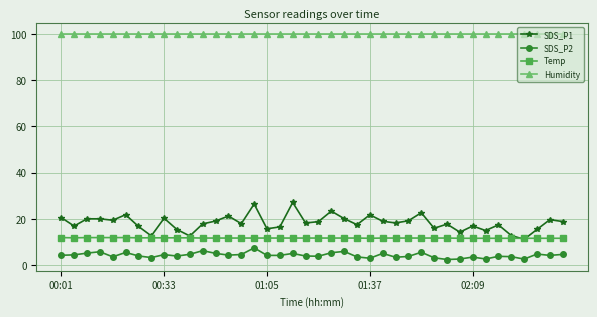

What is the highest value of the SDS_P2 series?

7.5